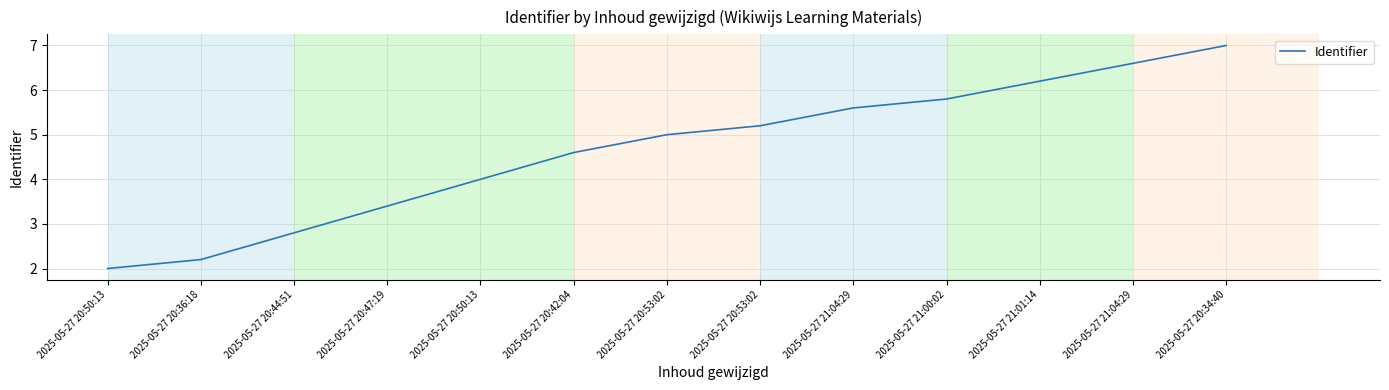

What is the change in value from 2025-05-27 20:36:18 to 2025-05-27 20:34:40?

+4.8